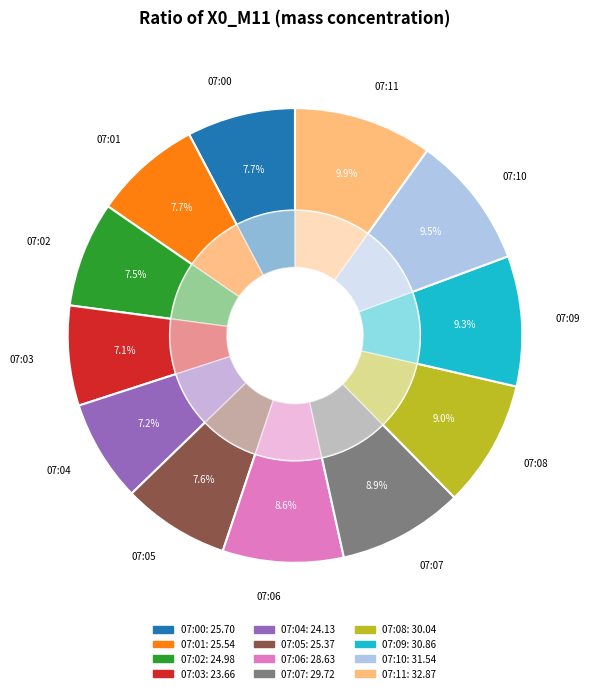

Is there any slice that represents more than half of the pie?

No